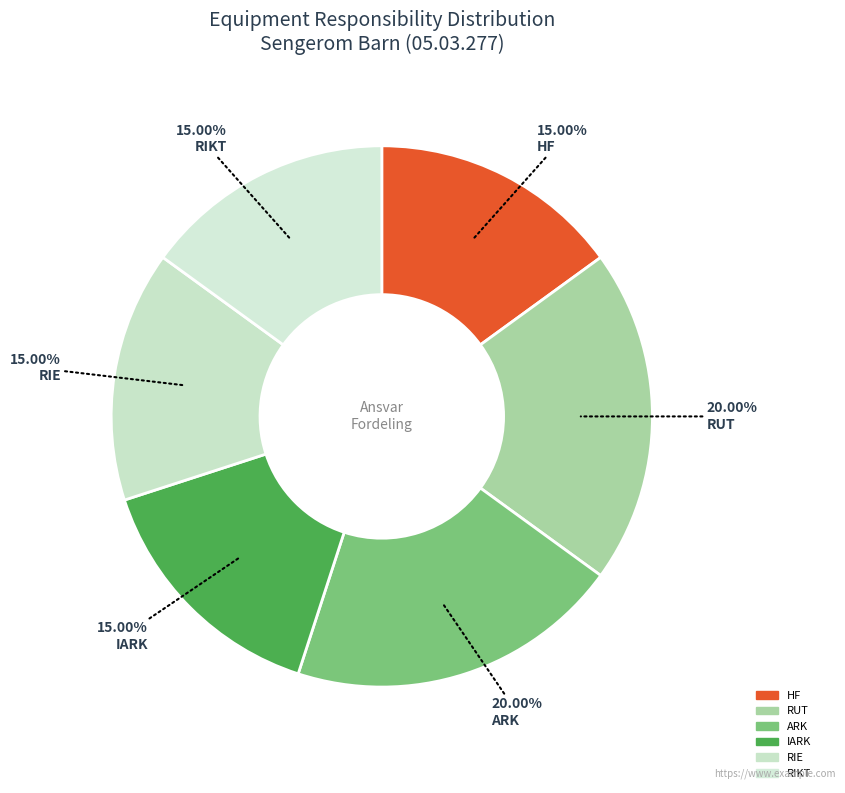

Which category has the biggest portion of the pie?

ARK